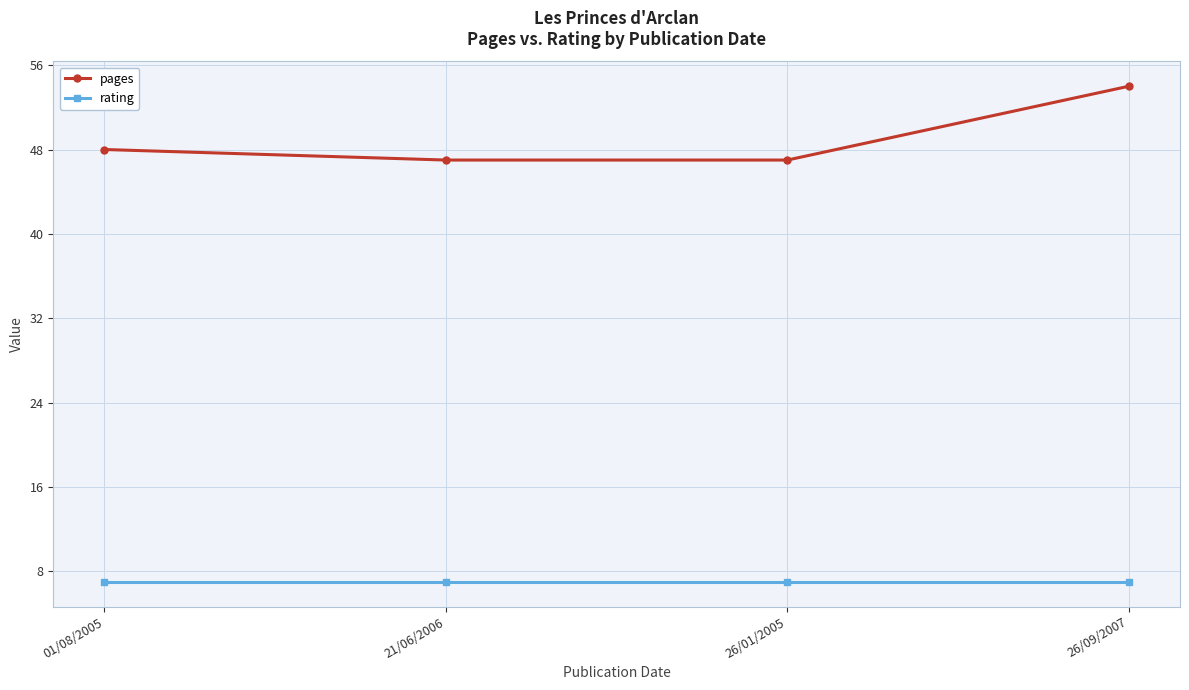

The rating series shows 12 at 26/09/2007. True or false?

False